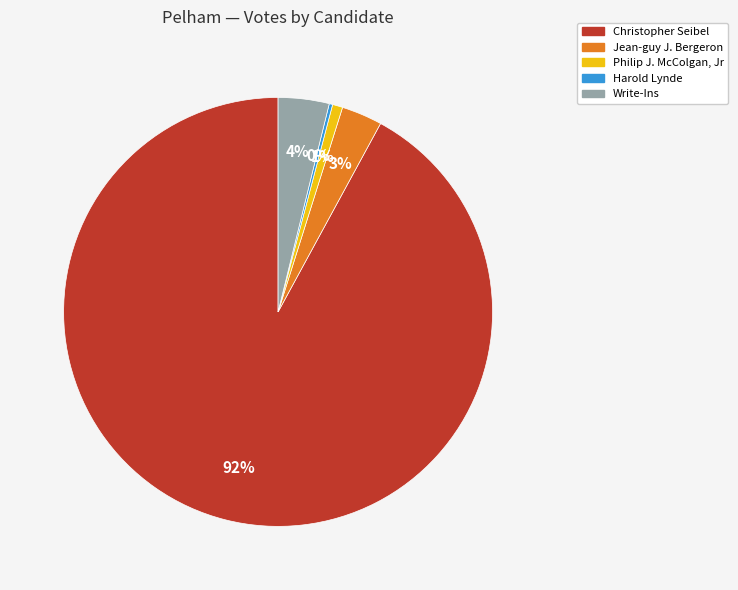

Which category has the biggest portion of the pie?

Christopher Seibel